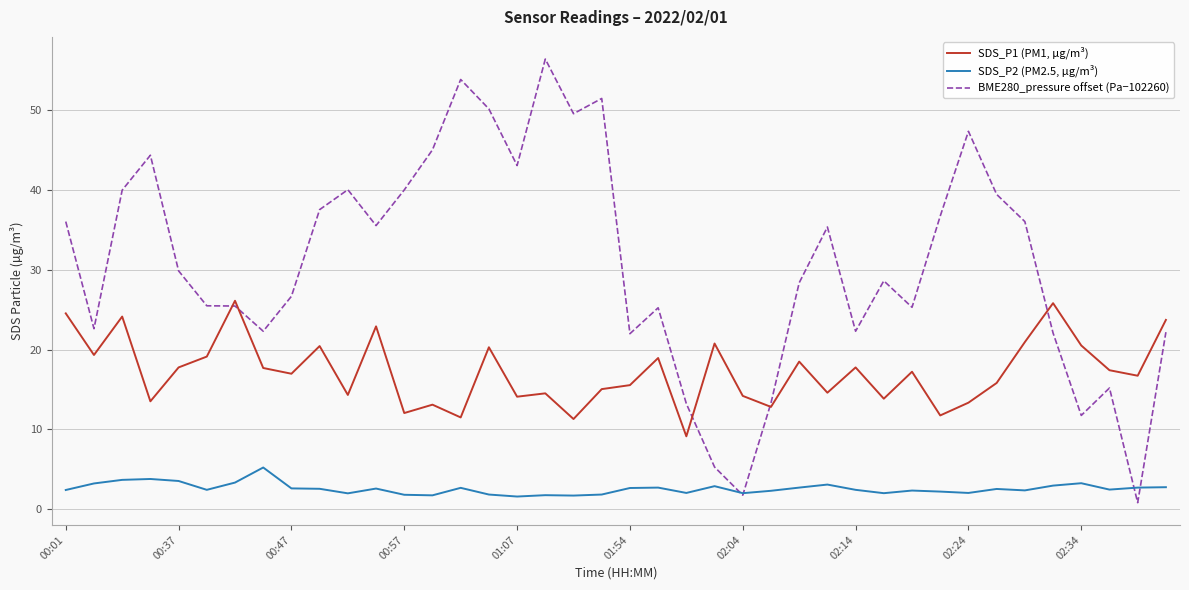

What is the maximum value for SDS_P1 (PM1, µg/m³)?

26.1